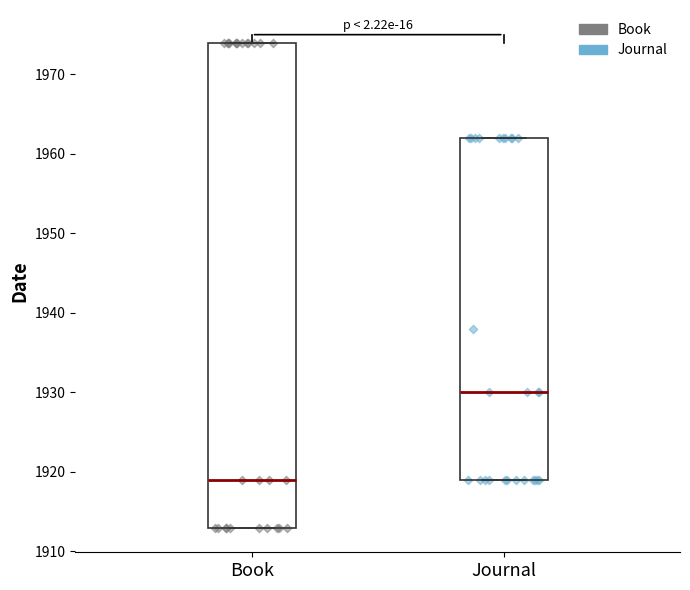

Where does the median line of the box for Journal sit on the y-axis? The values are not printed on the chart, so give them approximately, as read against the axis.

1930